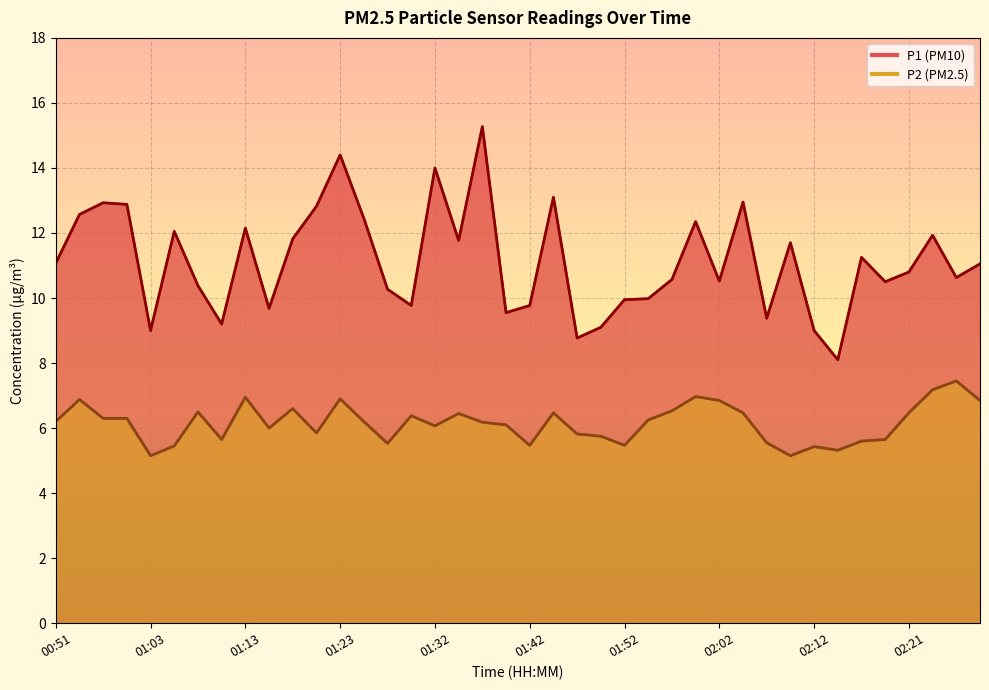

Where does the P2 series first go above 6?

00:51